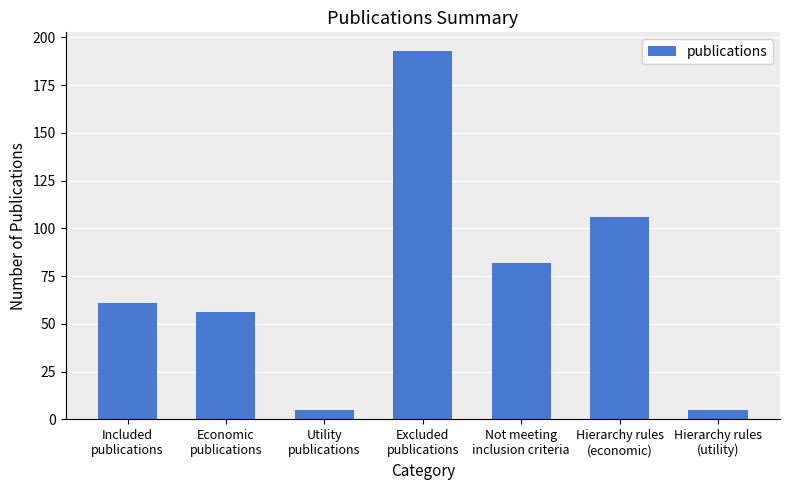

Between Excluded
publications and Not meeting
inclusion criteria, which is larger?

Excluded
publications